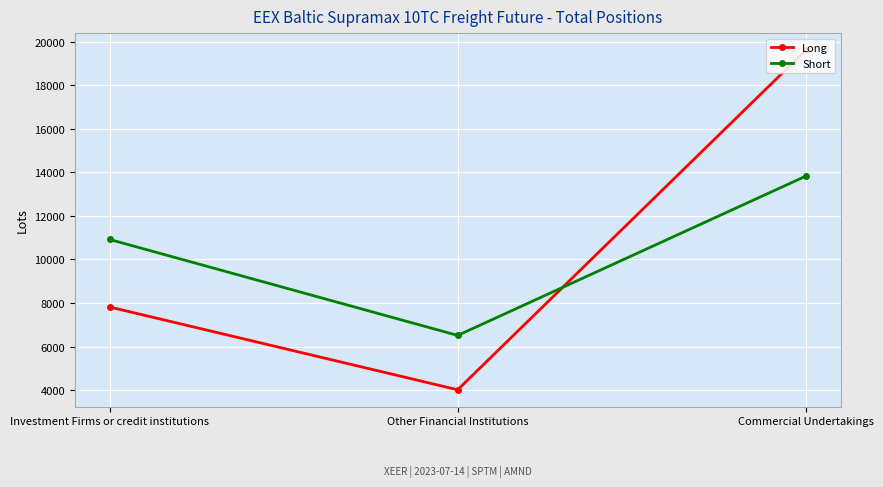

Which series has the widest spread of values?

Long